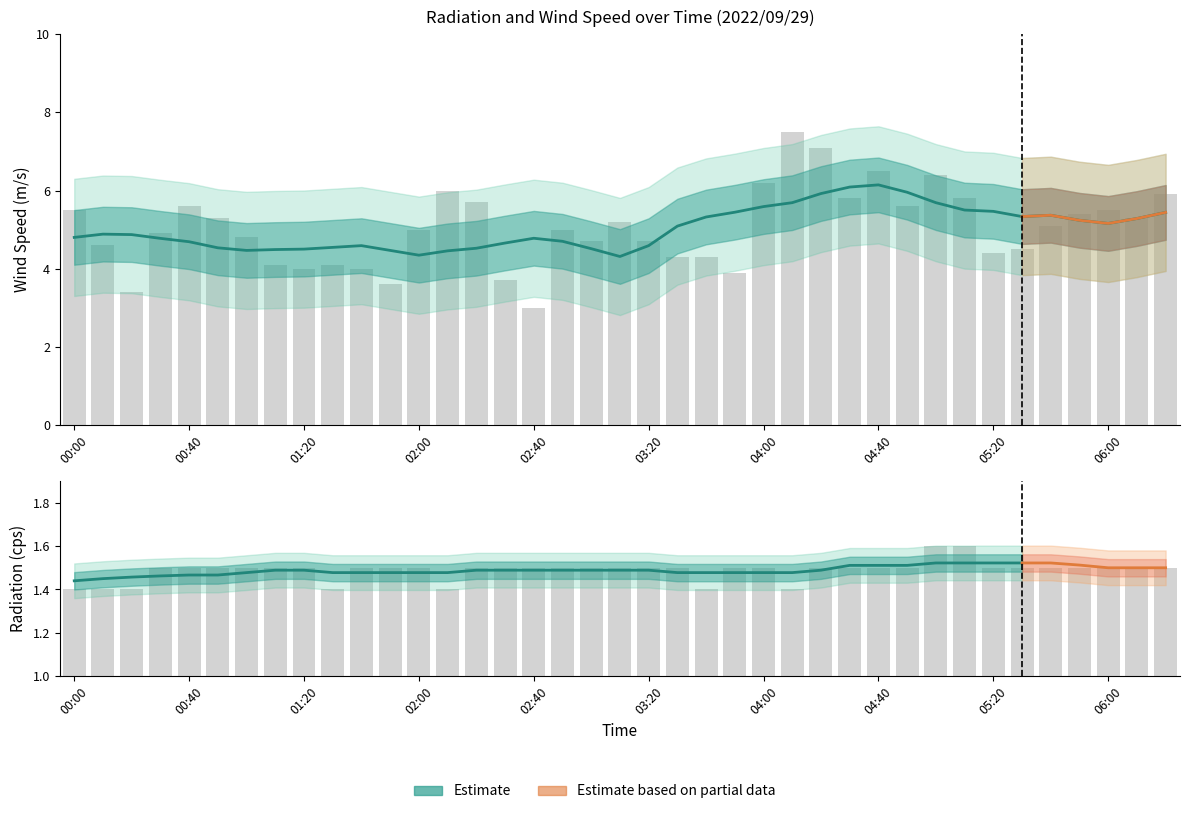

Which series changed the most between 00:10 and 06:20?

Wind Speed (m/s)